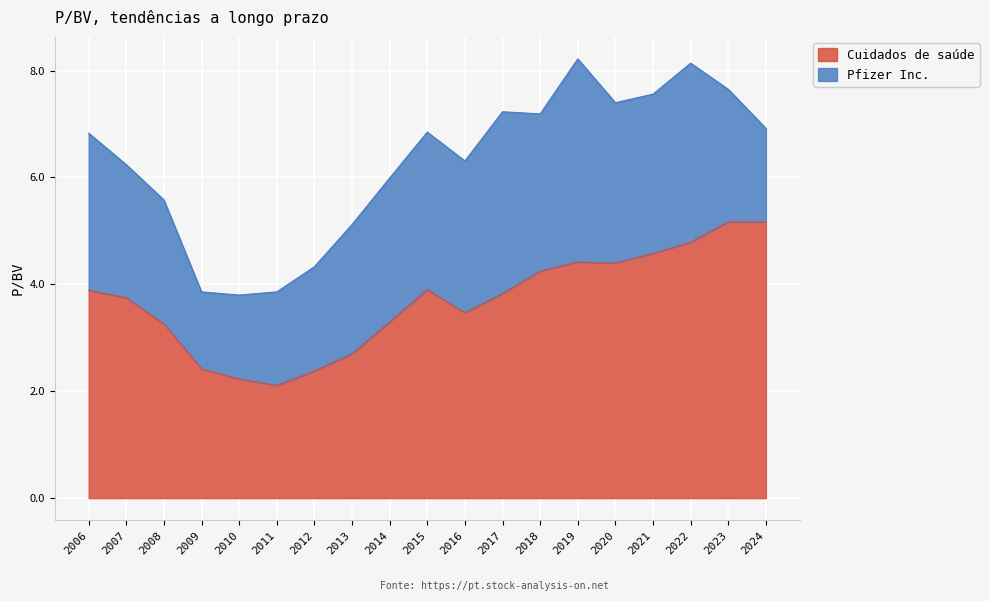

List the labels in order of value, largest first.

2023, 2024, 2022, 2021, 2019, 2020, 2018, 2015, 2006, 2017, 2007, 2016, 2014, 2008, 2013, 2009, 2012, 2010, 2011